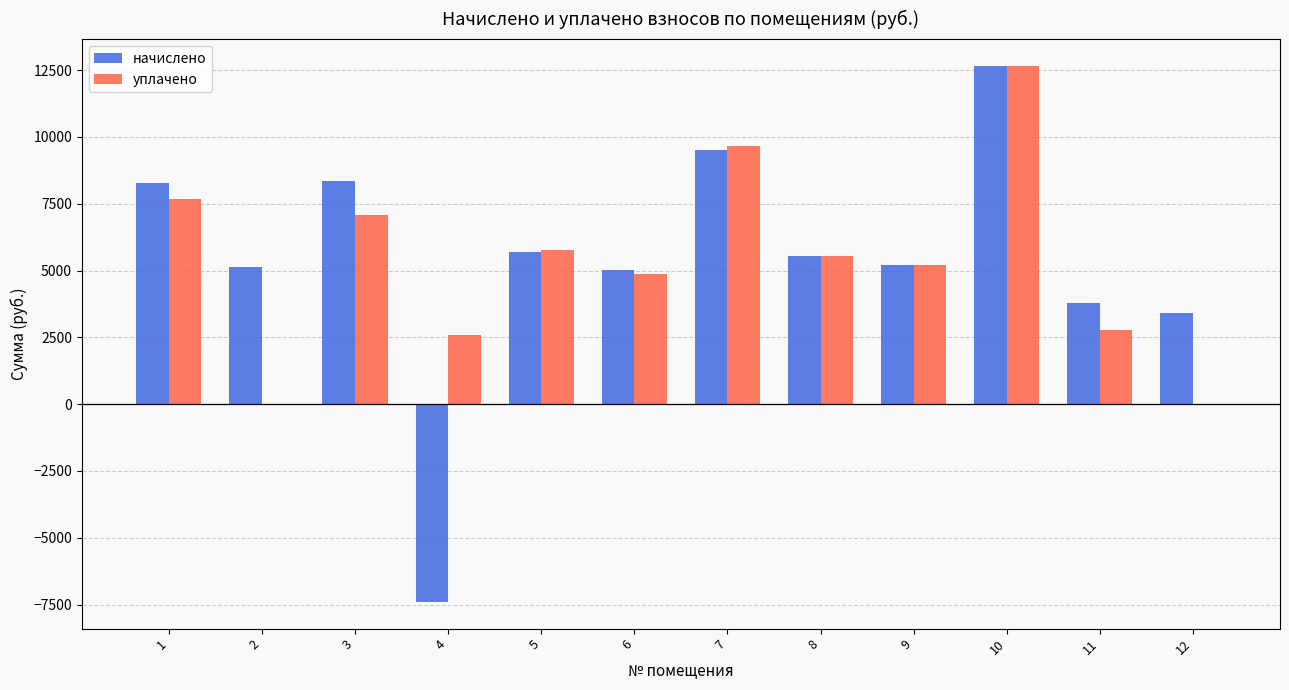

Between 4 and 7, which series saw the biggest shift?

начислено